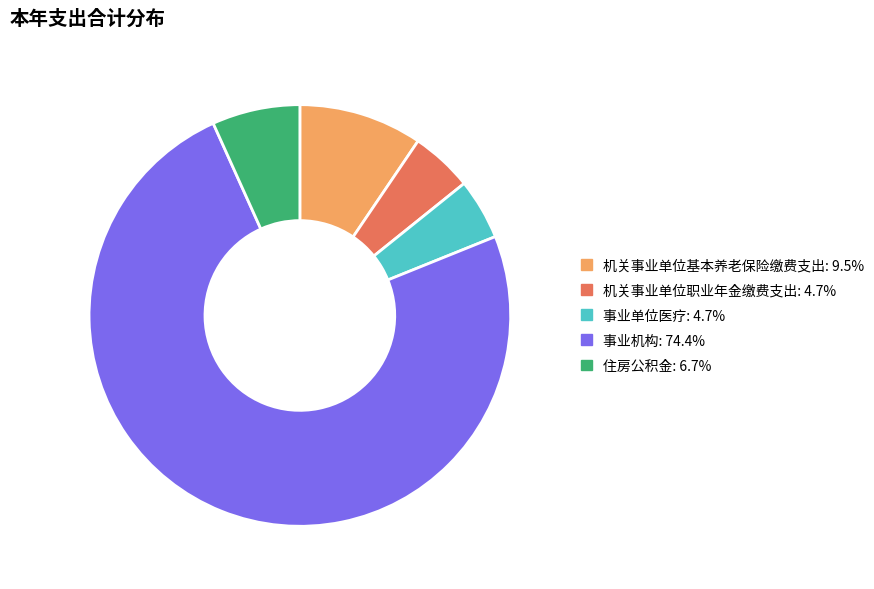

Combined, do 住房公积金 and 事业单位医疗 account for over 50%?

No